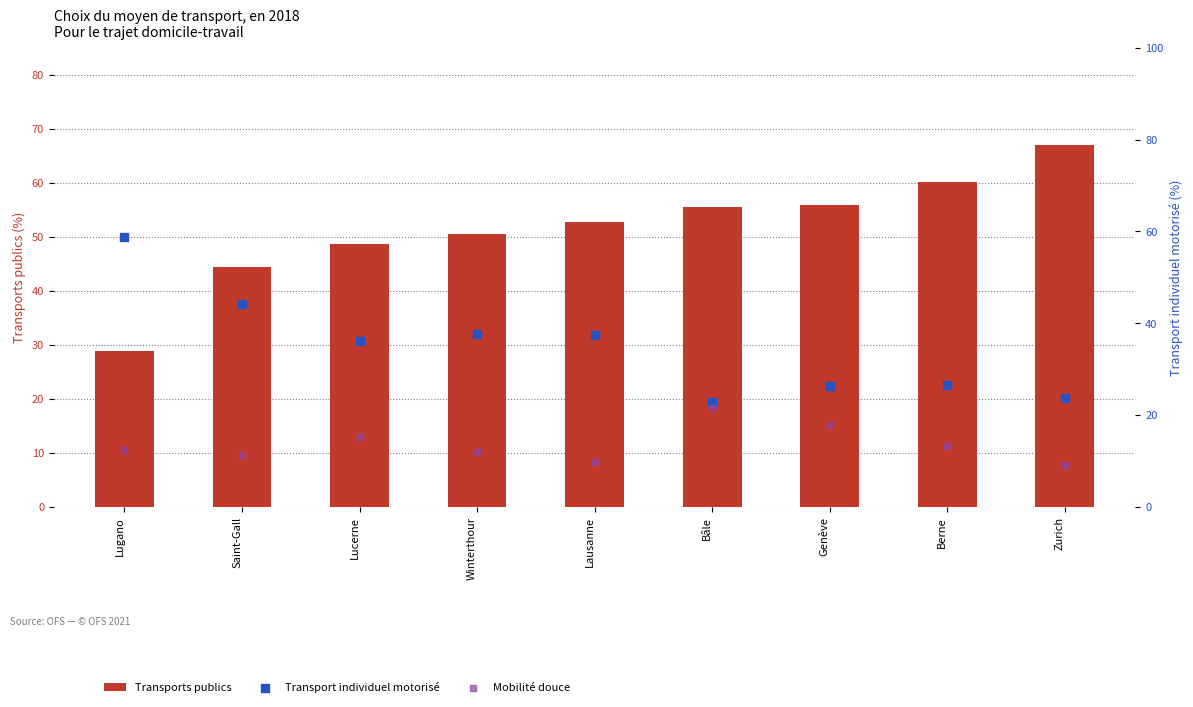

Which series contains the lowest Y value?

Mobilité douce